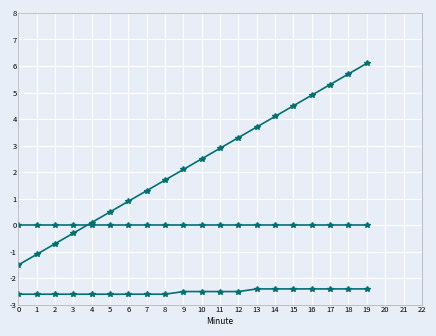

How many lines are shown in the chart?

3